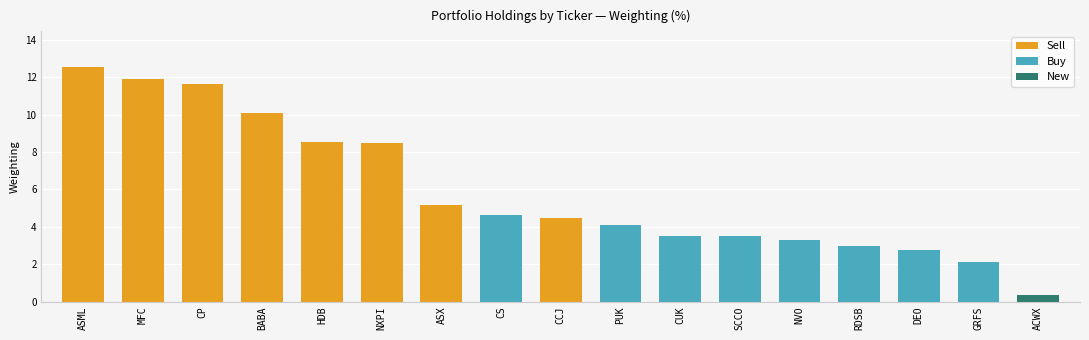

Between HDB and CP, which is larger?

CP